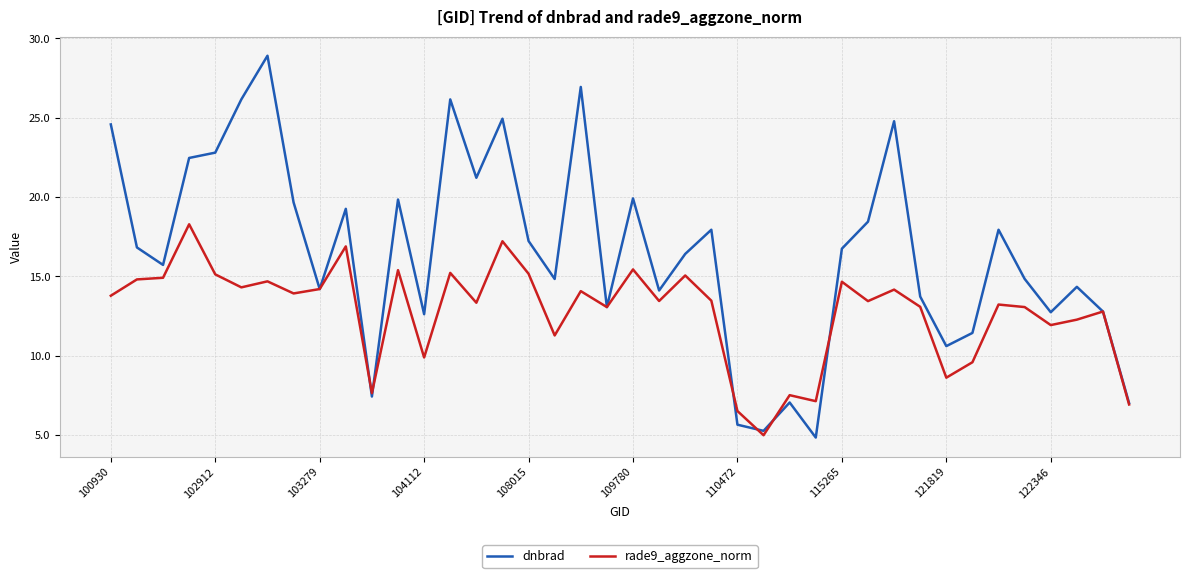

Which series has the largest total across all categories?

dnbrad